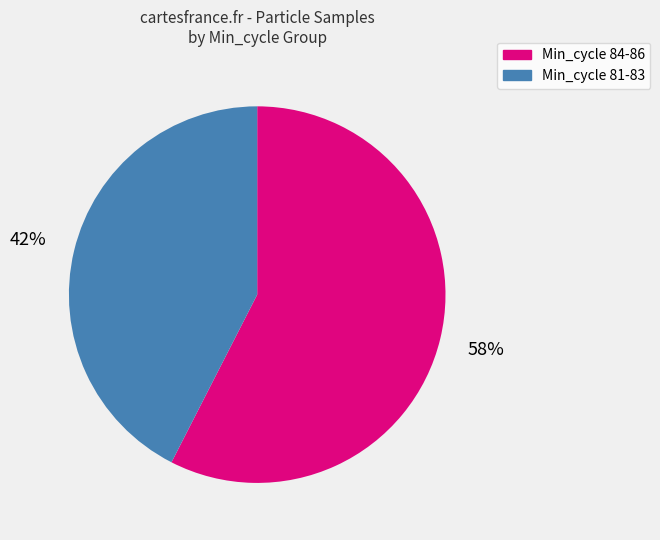

Does any single category account for the majority?

Yes